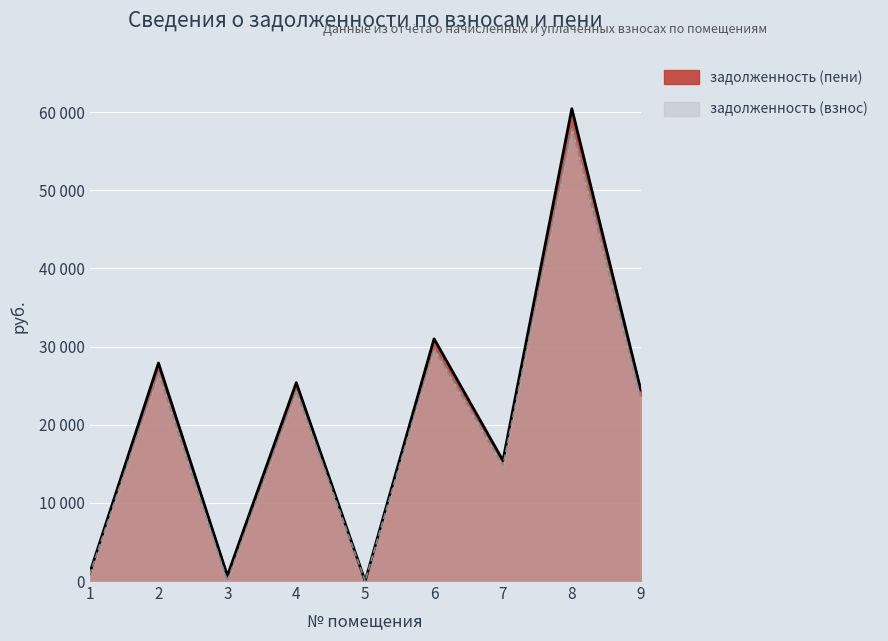

At which category does задолженность (взнос) reach its first local valley?

3